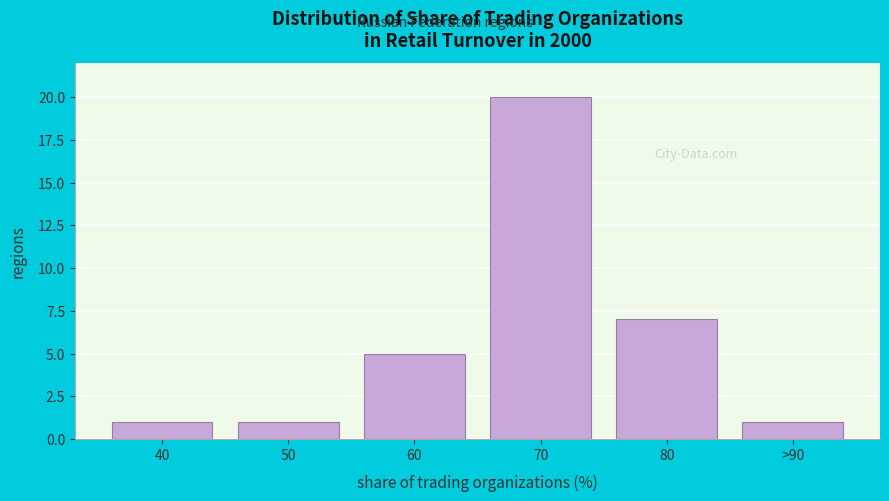

Reading left to right, extract all data points from this chart.

1	1	5	20	7	1